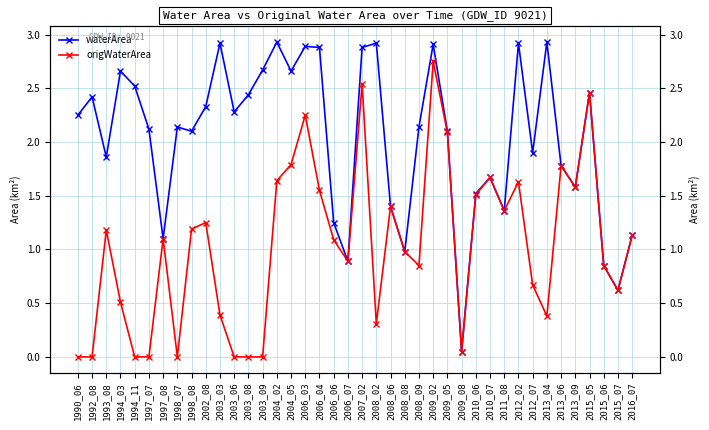

What is the greatest value displayed?

2.9